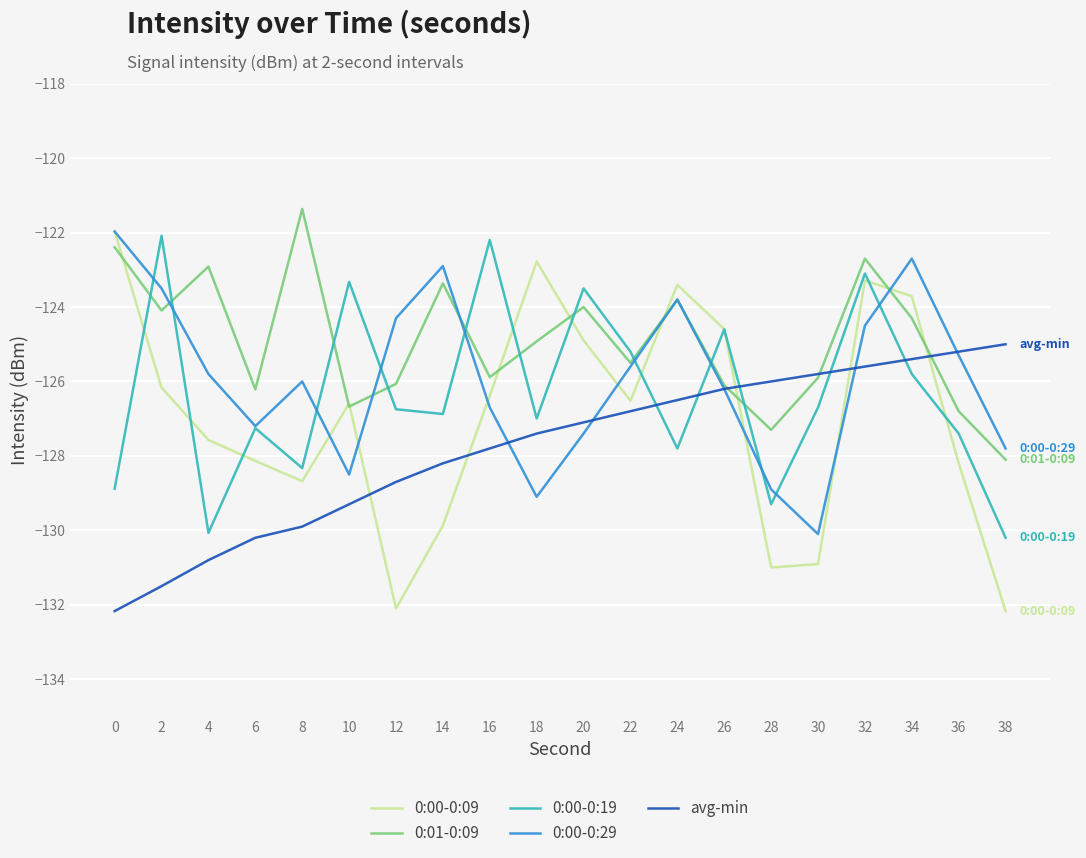

What is the total value across all series at 18?

-631.2